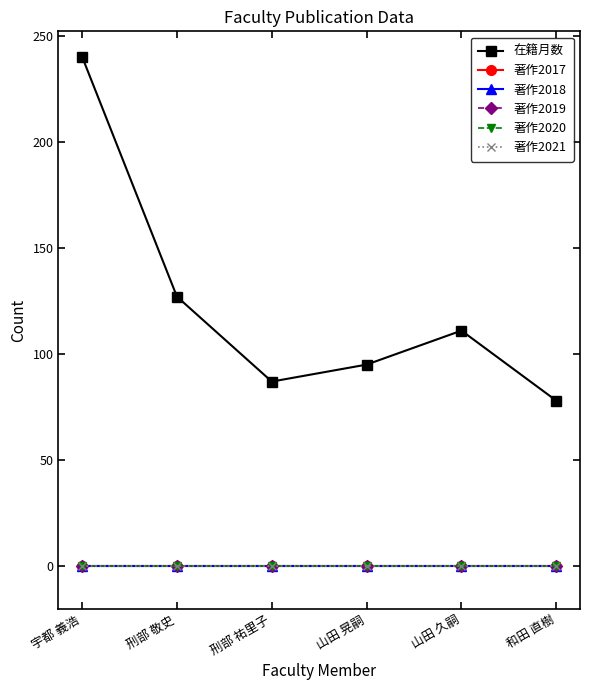

Reading left to right, extract all data points from this chart.

在籍月数: 240	127	87	95	111	78
著作2017: 0	0	0	0	0	0
著作2018: 0	0	0	0	0	0
著作2019: 0	0	0	0	0	0
著作2020: 0	0	0	0	0	0
著作2021: 0	0	0	0	0	0